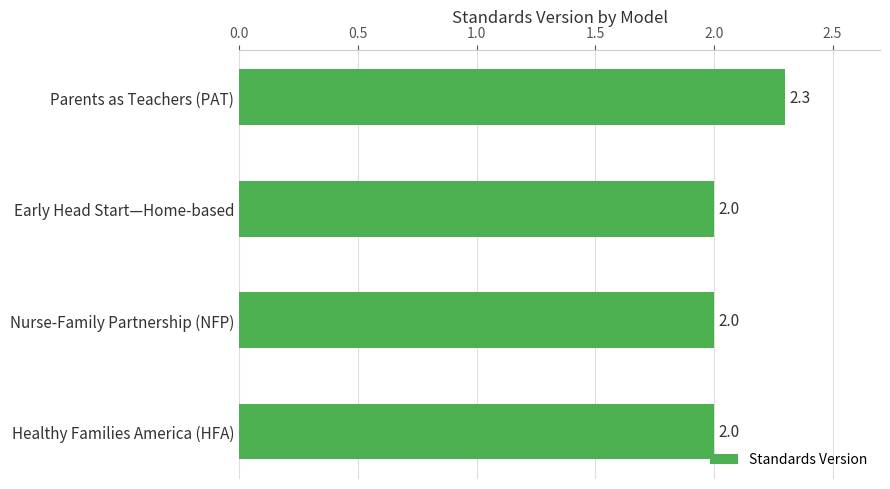

Reading bottom to top, extract all data points from this chart.

2.0	2.0	2.0	2.3